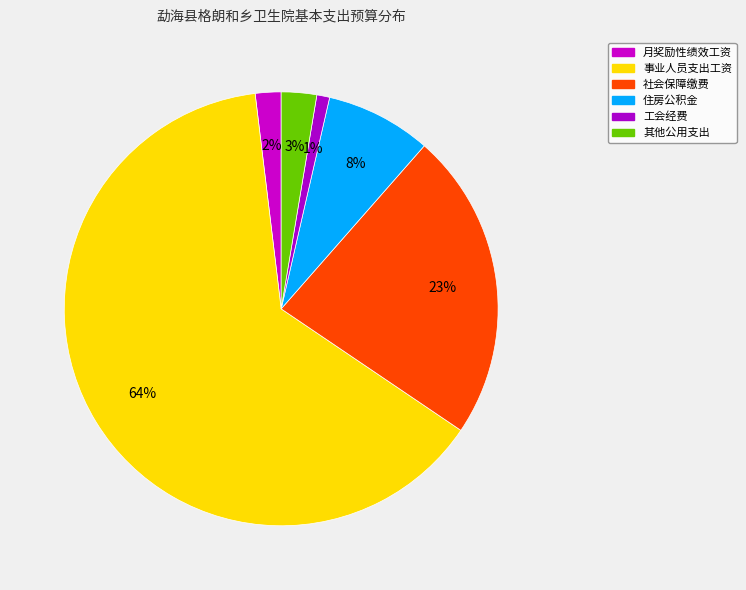

To the nearest percent, what is the difference between the 其他公用支出 and 月奖励性绩效工资 slice percentages?

1%